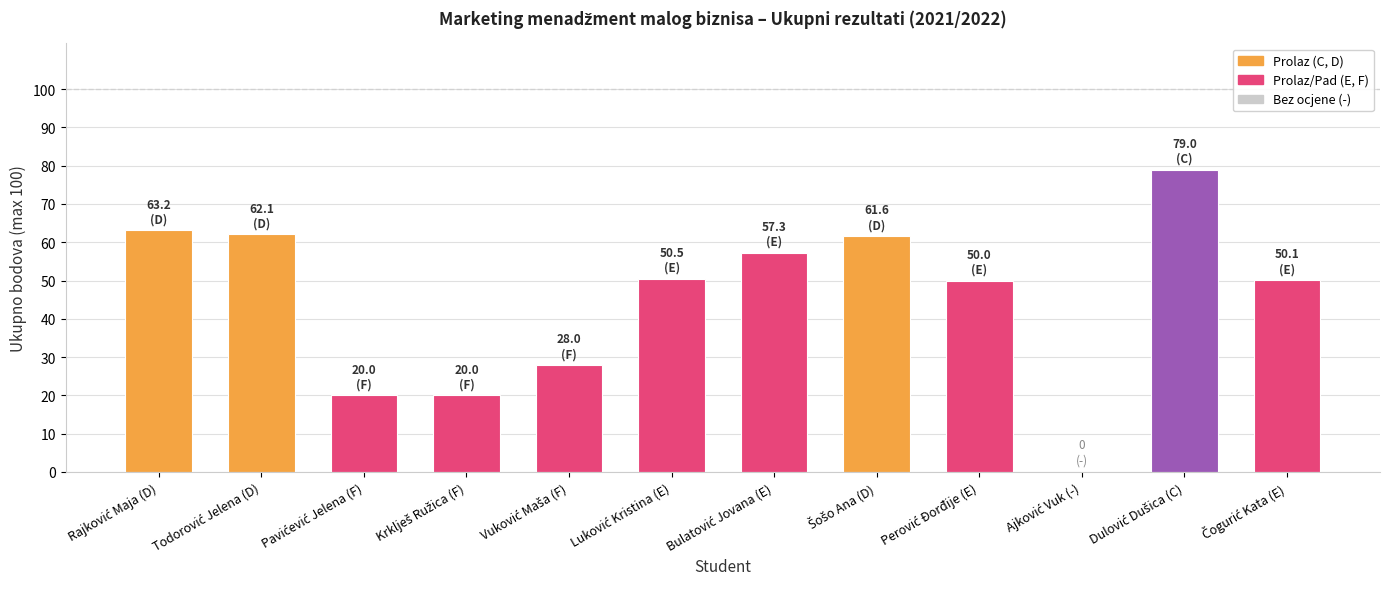

How many values are above zero?

11